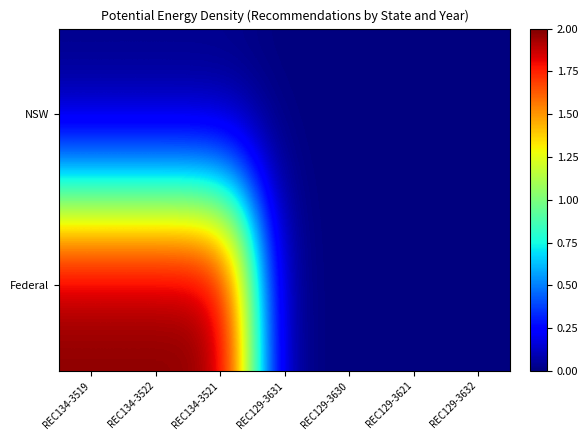

Rank the series by their average value, from highest to lowest.

Federal, NSW